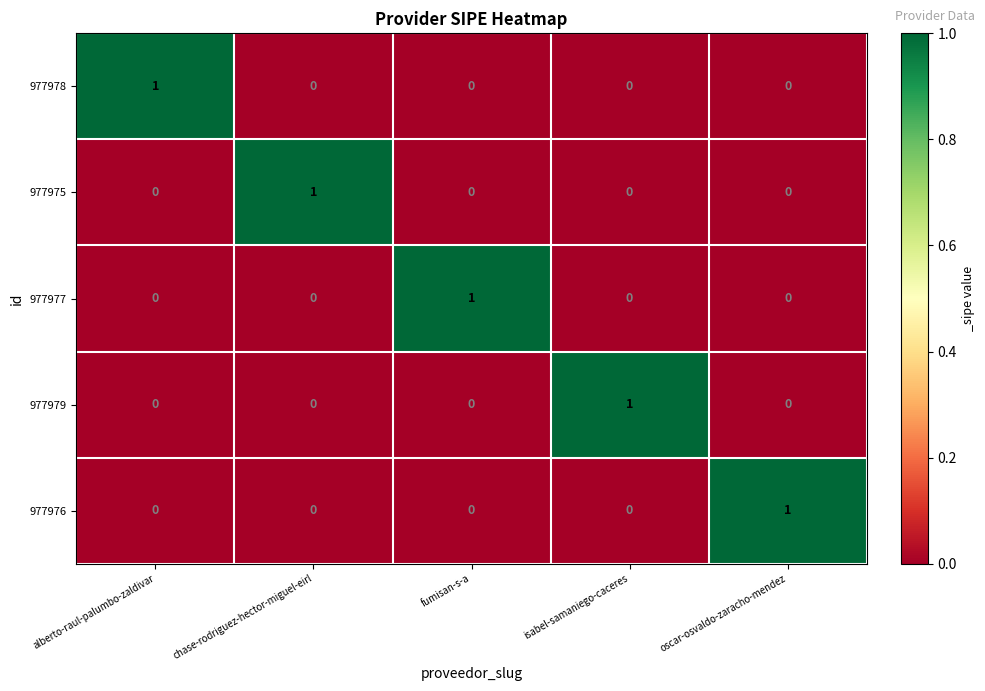

How many 977977 values are between 0 and 1?

5